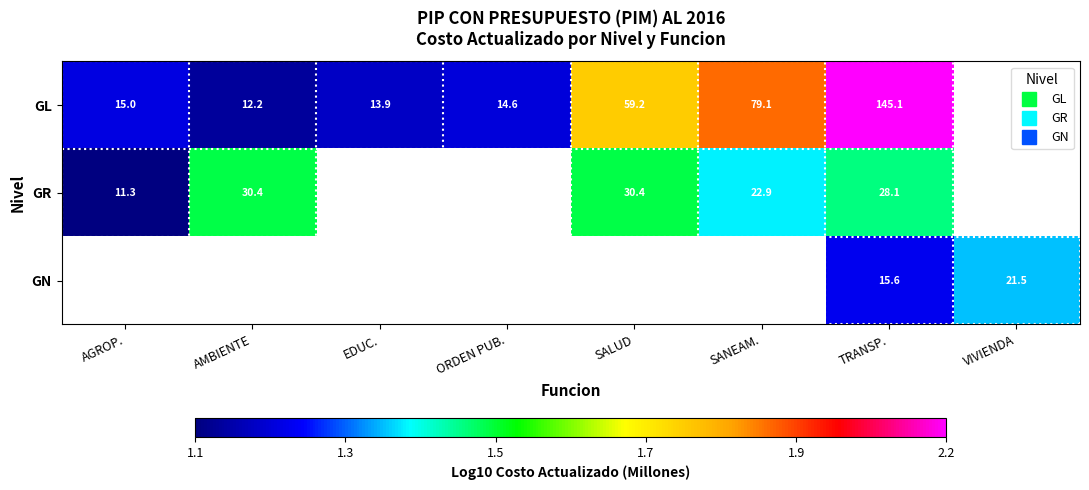

Between ORDEN PUB. and AMBIENTE, which is larger?

ORDEN PUB.